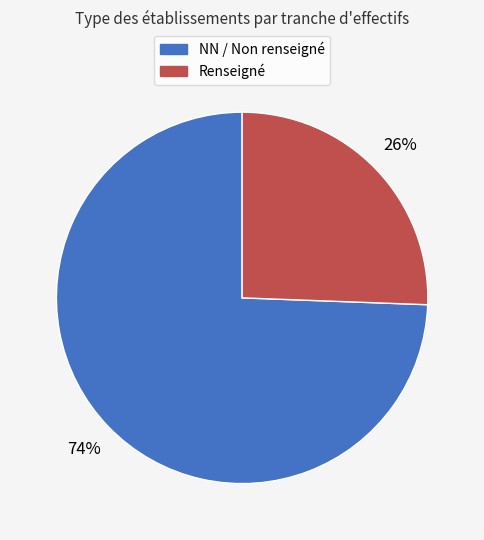

Is there any slice that represents more than half of the pie?

Yes